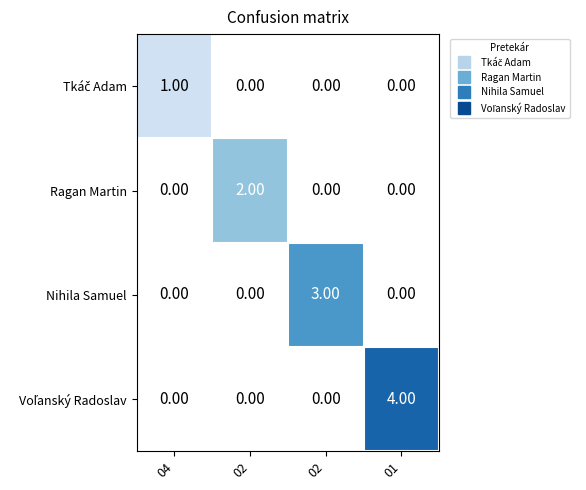

At how many categories does at least one series exceed 2?

2